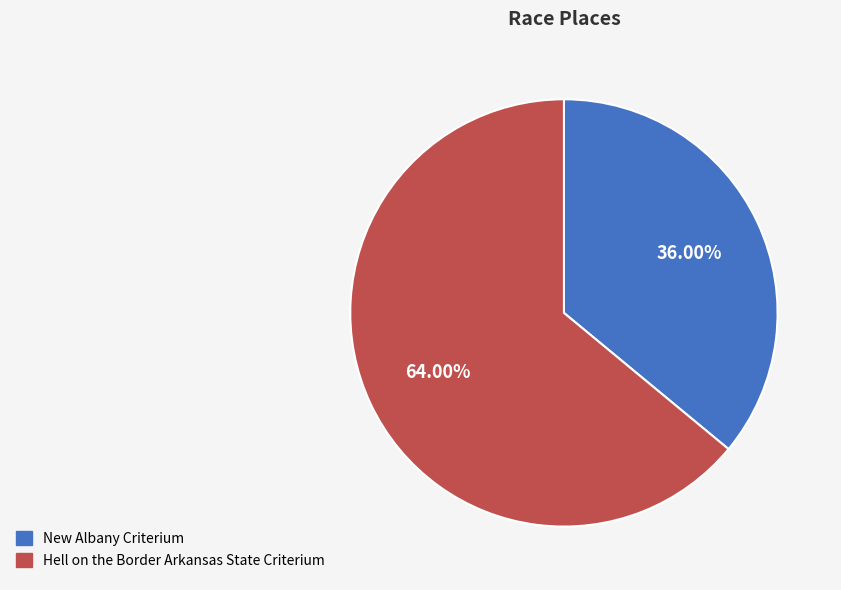

Is New Albany Criterium the majority of the pie?

No